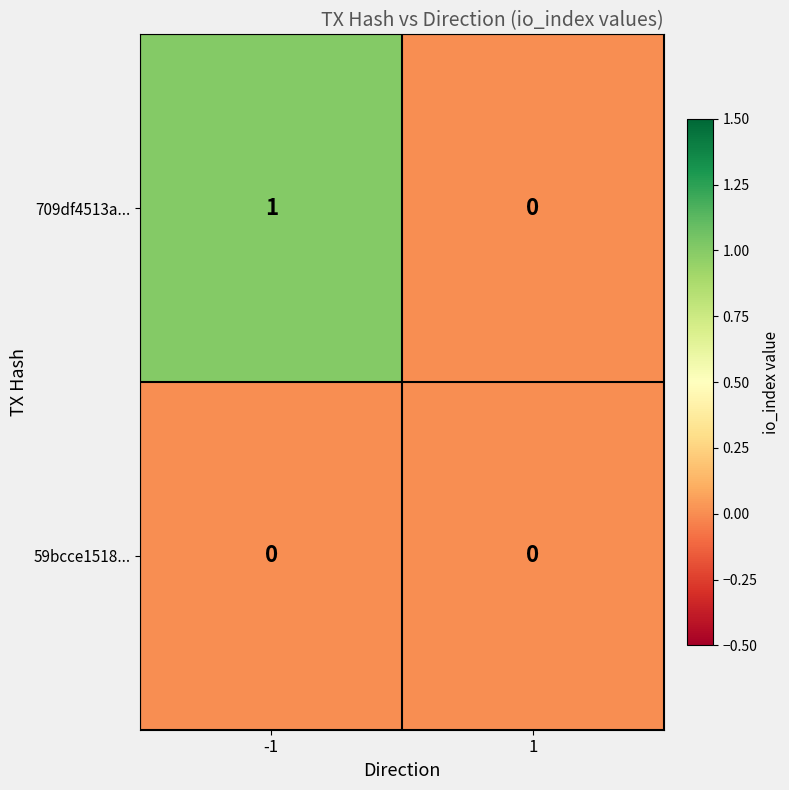

Which series has the largest total across all categories?

709df4513a...